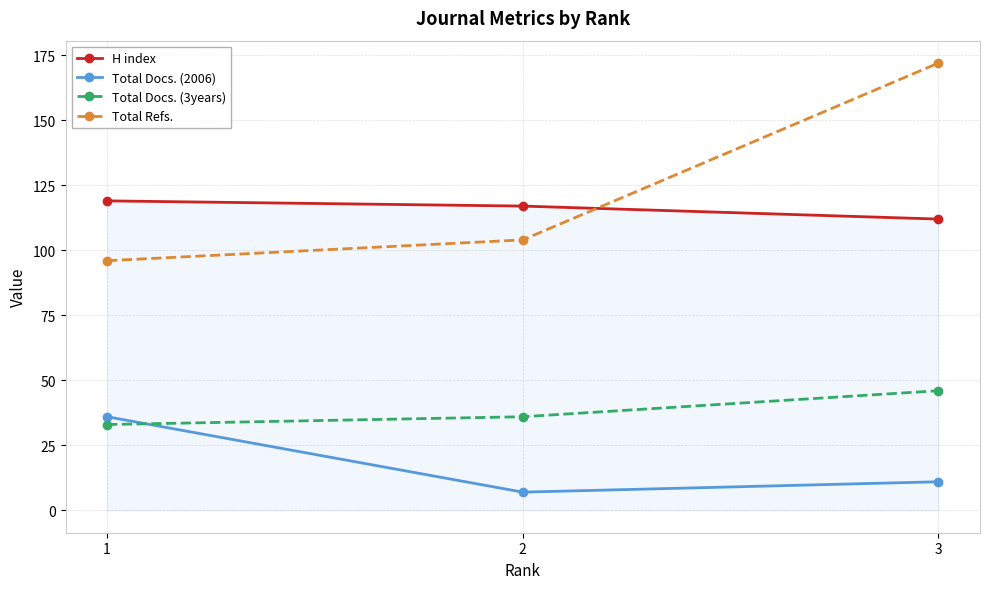

Between 1 and 2, which series saw the biggest shift?

Total Docs. (2006)